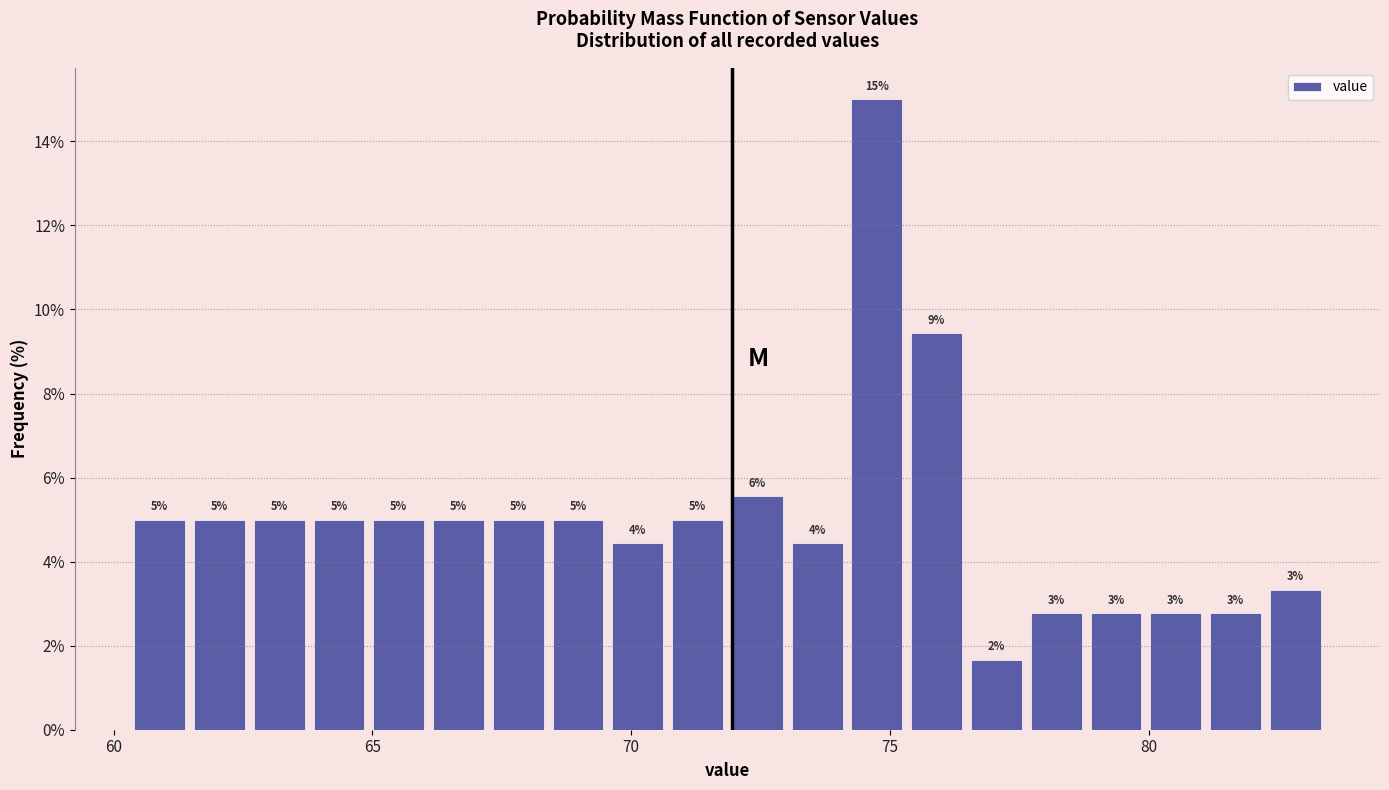

Around what value on the x-axis is the tallest bar? Give the approximate position of its centre, as read against the axis.

74.5